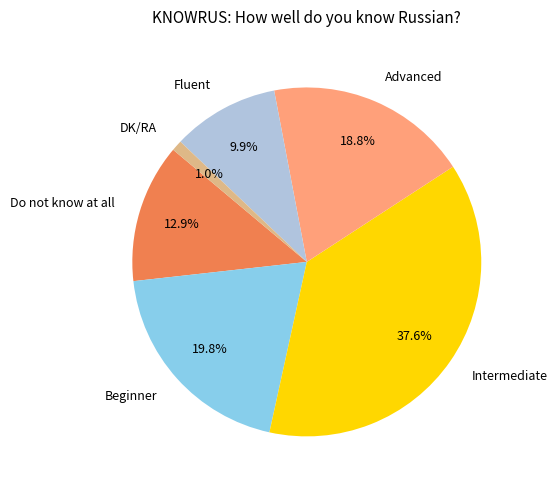

Does any single category account for the majority?

No